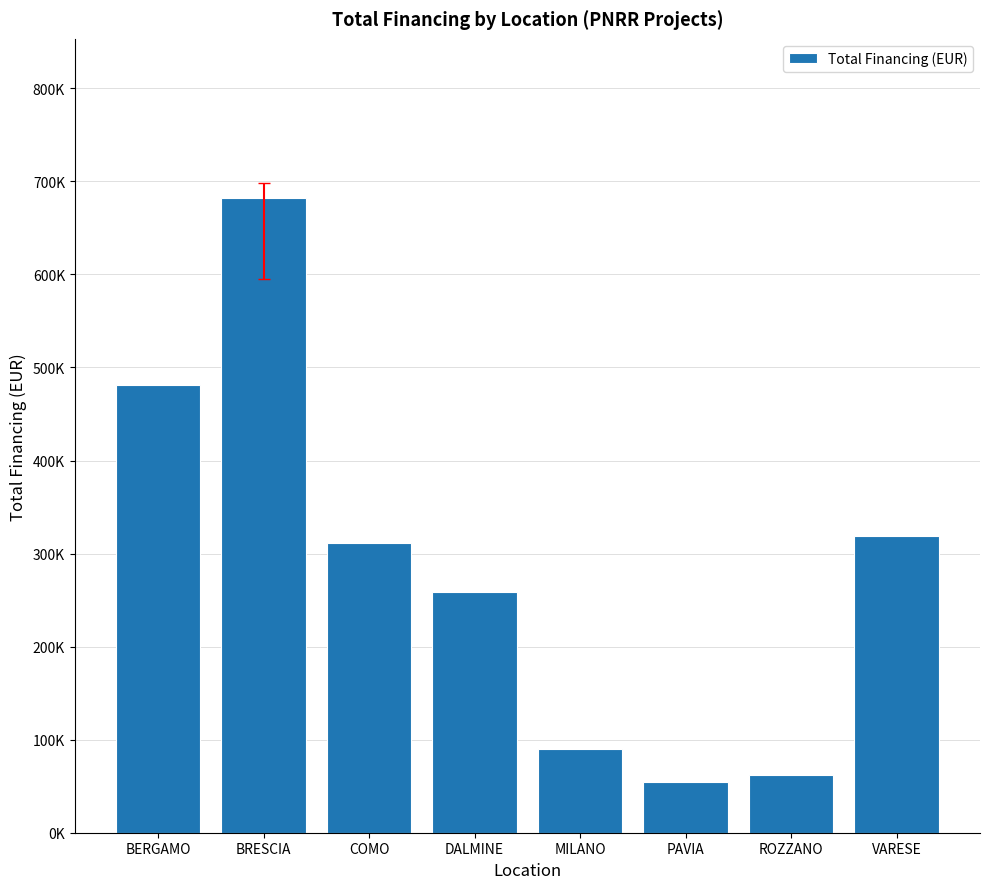

What is the ratio of the value at BERGAMO to the value at DALMINE?

1.9